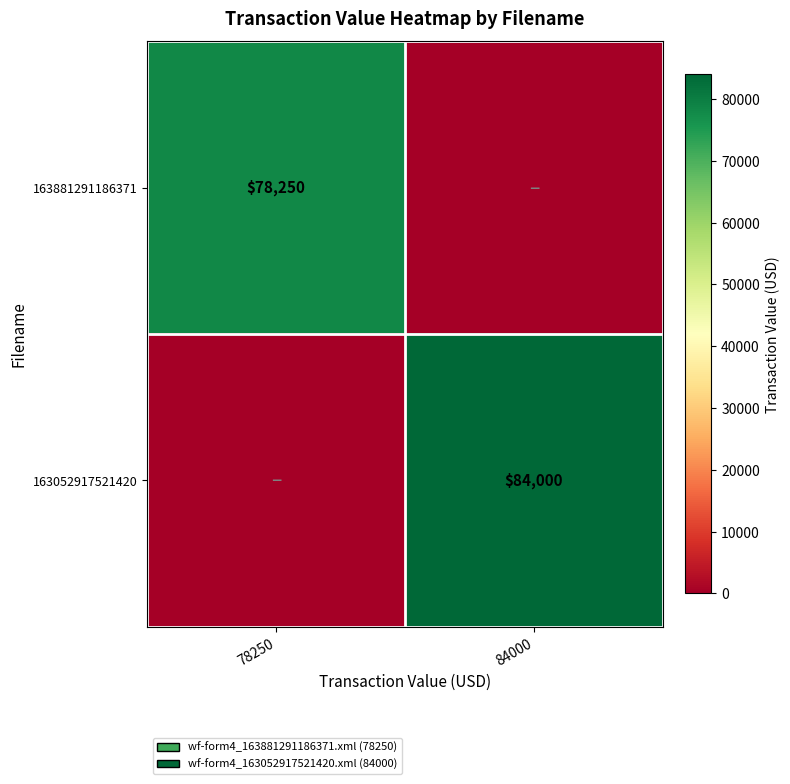

Is it true that 163881291186371 equals 78250 at 78250?

True